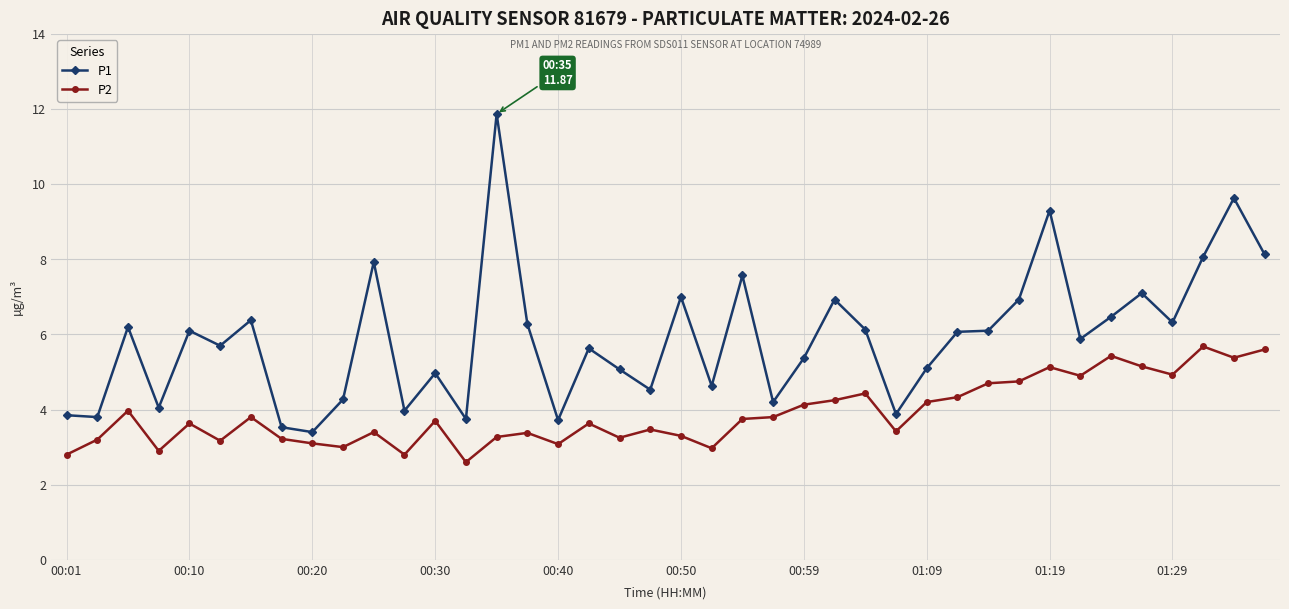

How many data points in P1 are above 6?

20